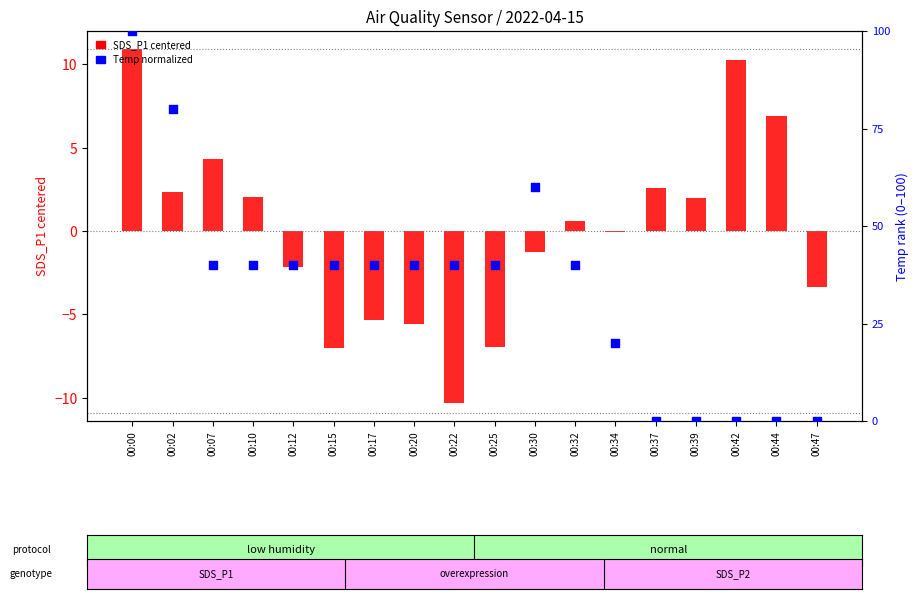

Which series reaches the maximum Y coordinate?

Temp (normalized 0-100)